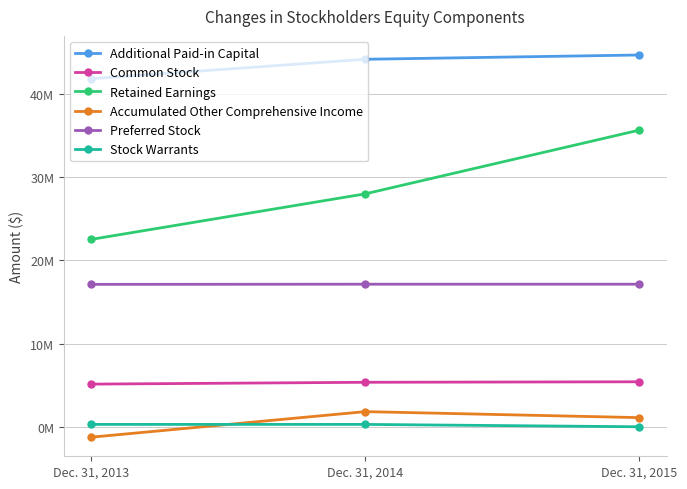

Which series has the widest spread of values?

Retained Earnings